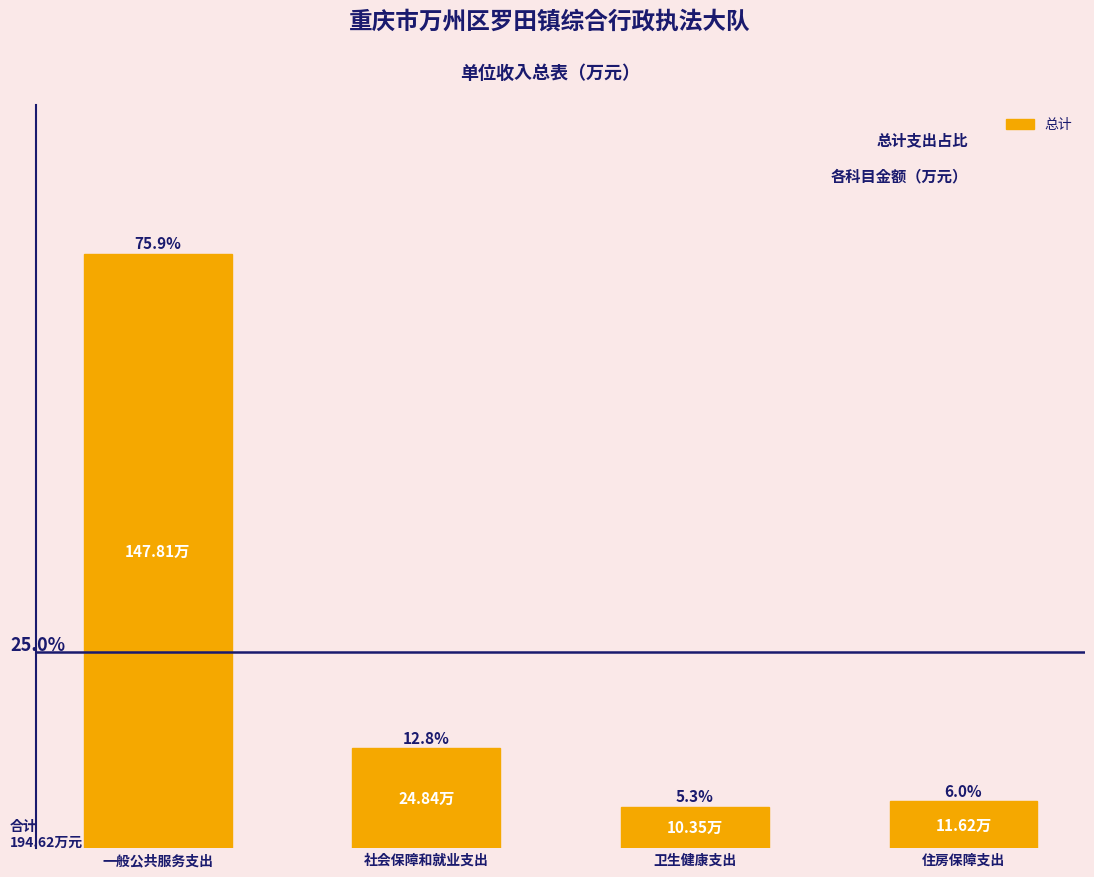

Between 一般公共服务支出 and 卫生健康支出, which is larger?

一般公共服务支出